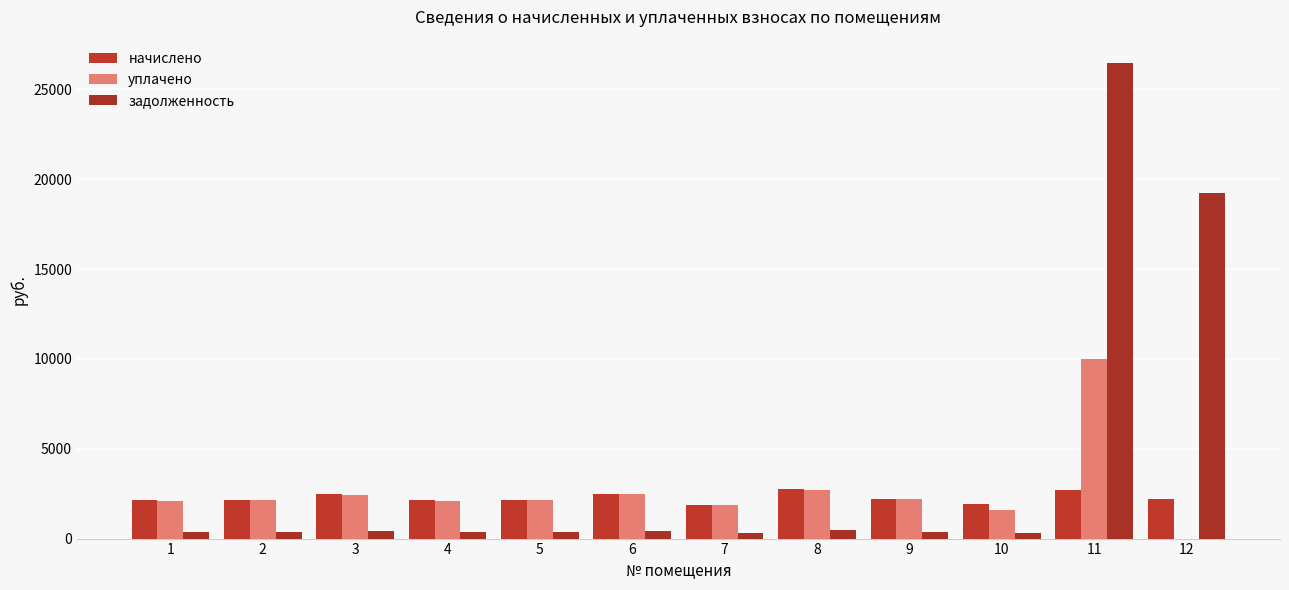

Count the number of data series in this chart.

3